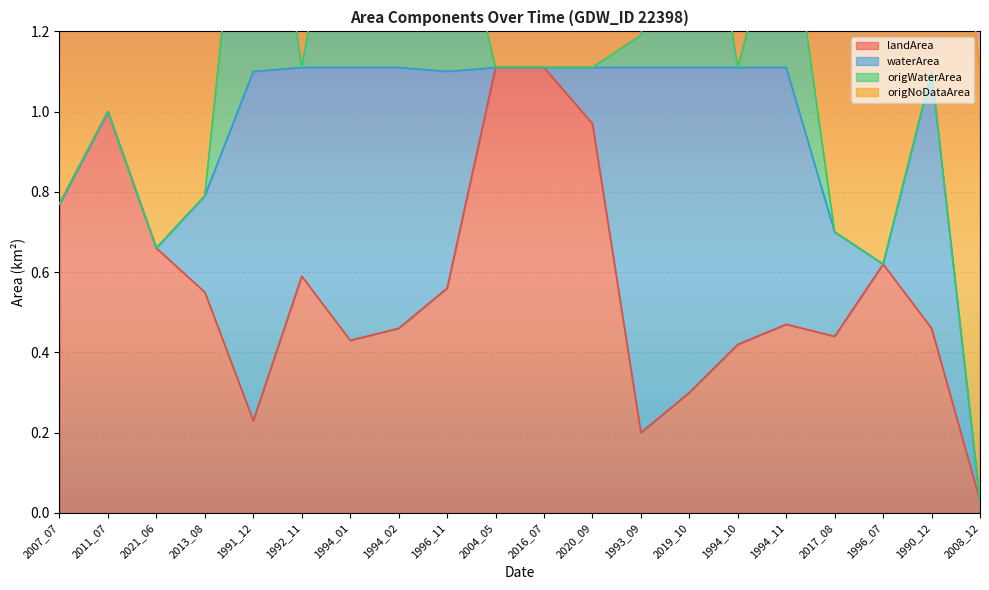

How many lines are shown in the chart?

4